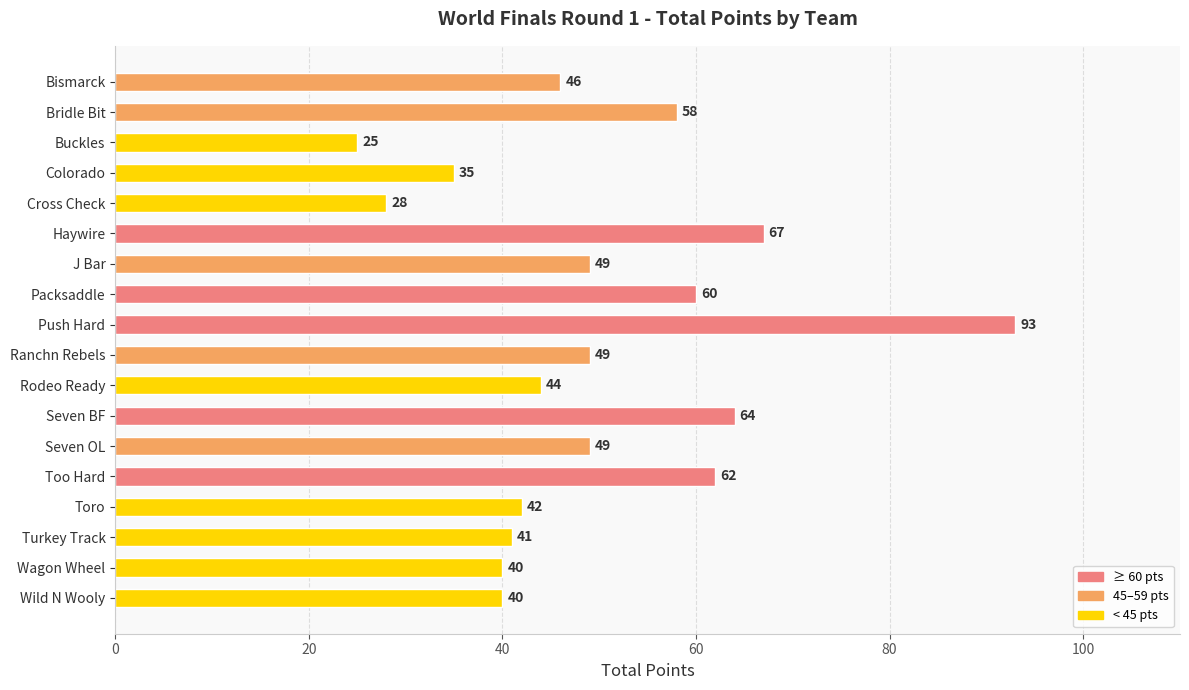

What value does the data have at Colorado?

35